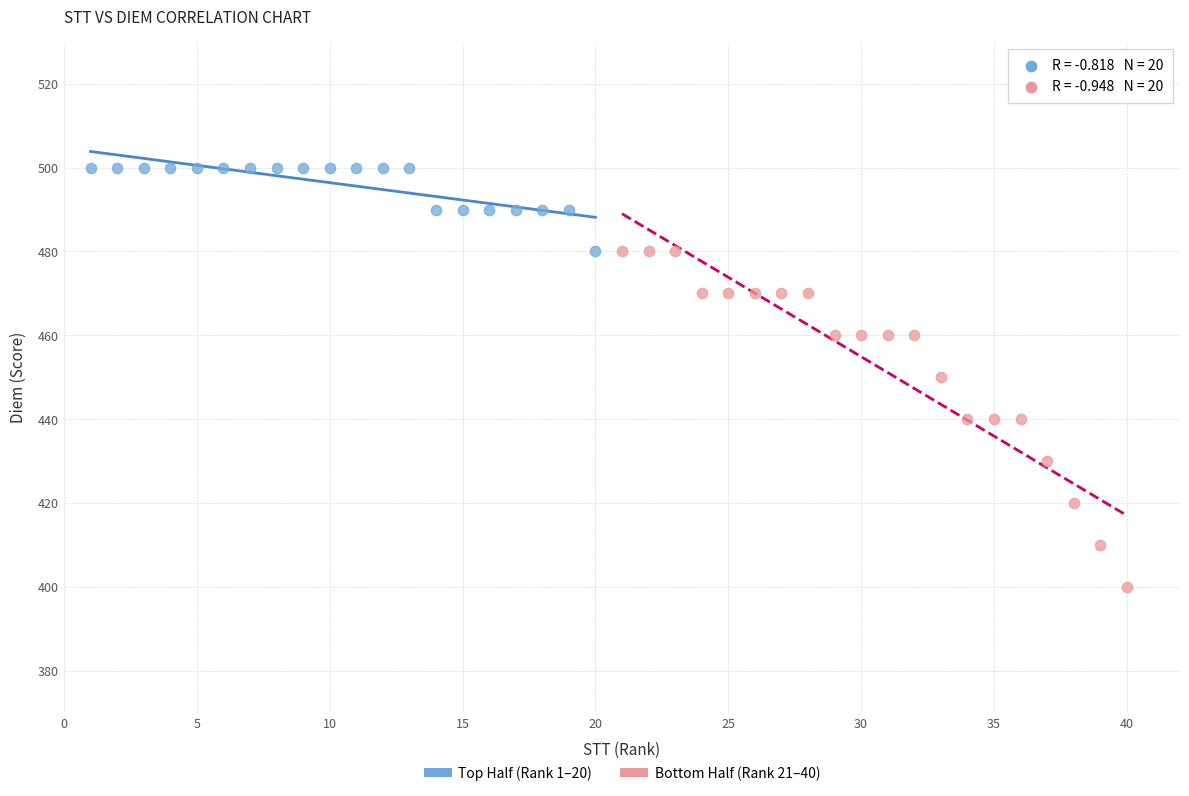

What are all the series names shown in the legend?

Top Half (Rank 1–20), Bottom Half (Rank 21–40)